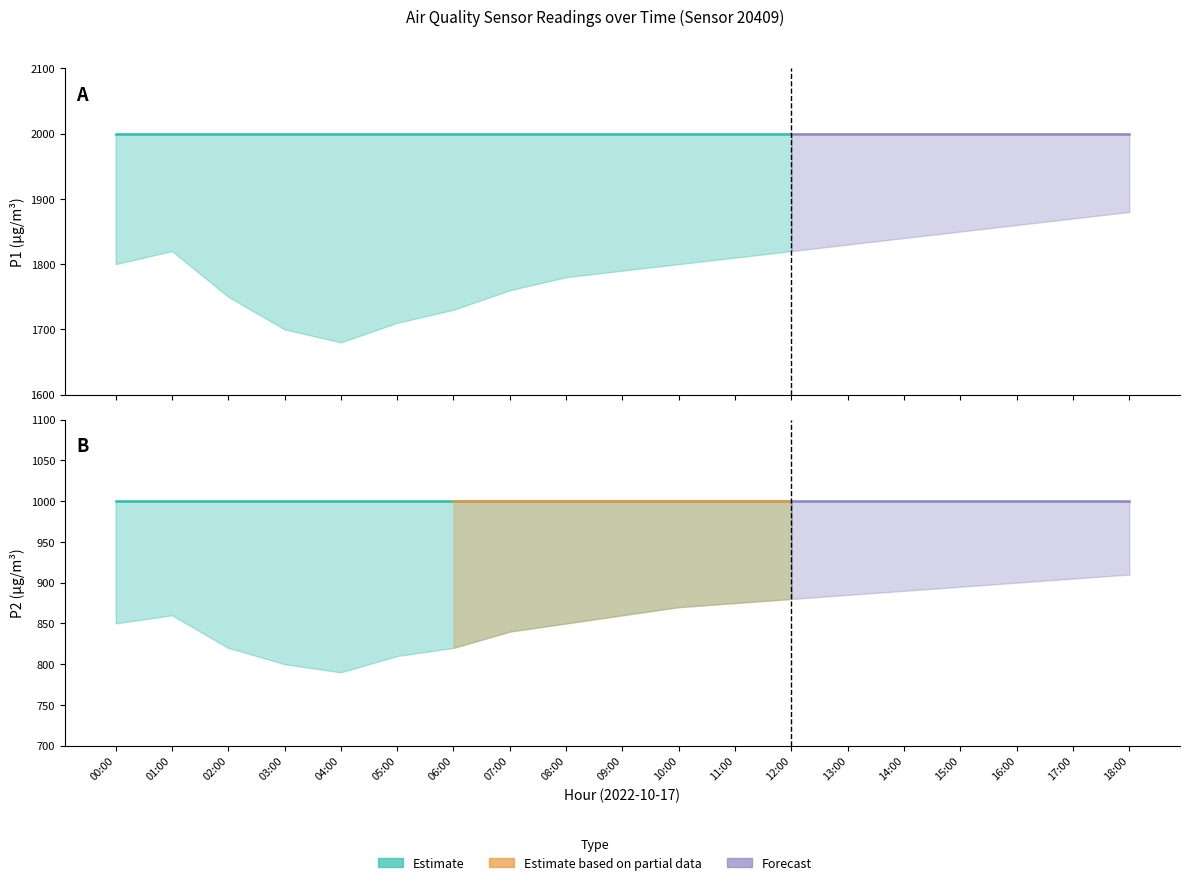

What position from the left is 11:00?

12